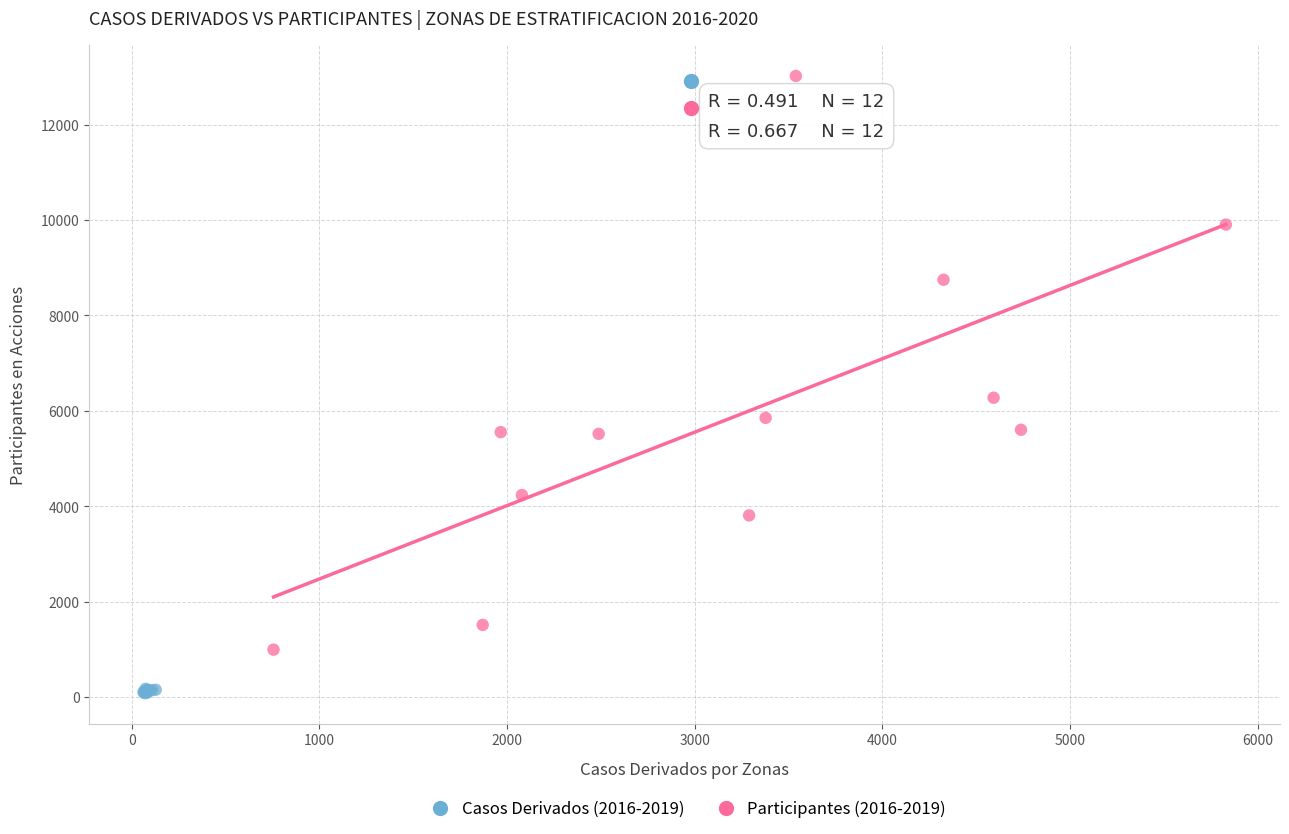

What are all the series names shown in the legend?

Casos Derivados (2016-2019), Participantes (2016-2019)